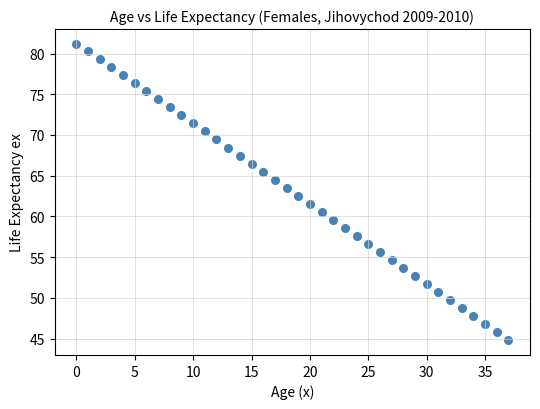

What is the range of Y values (max minus min)?

36.4